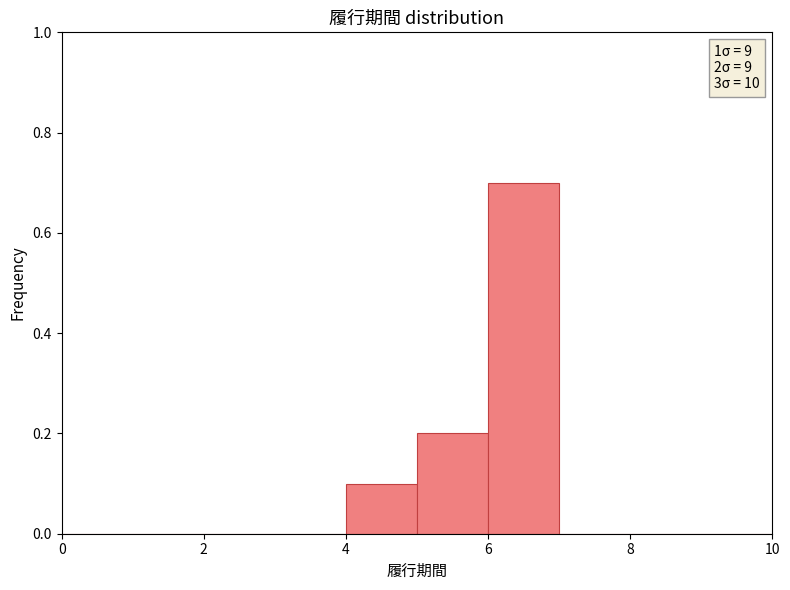

Over which range of the x-axis is the bar tallest?

6 to 7